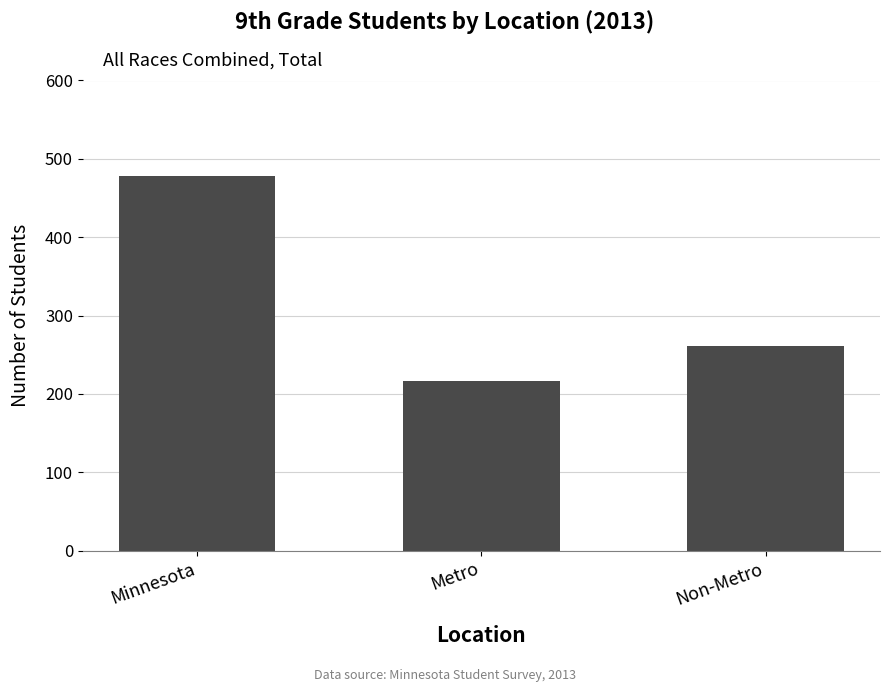

Where does the data first go above 261?

Minnesota